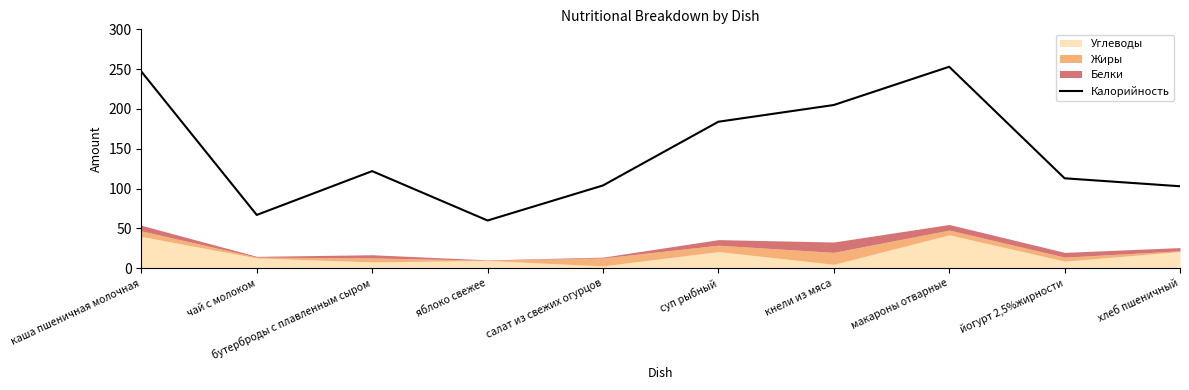

Does the chart display data point markers on the line(s)?

No